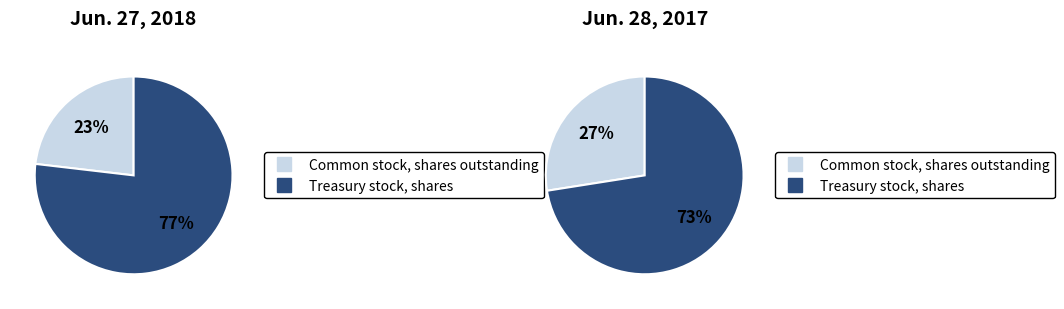

Count the number of slices in the pie.

2